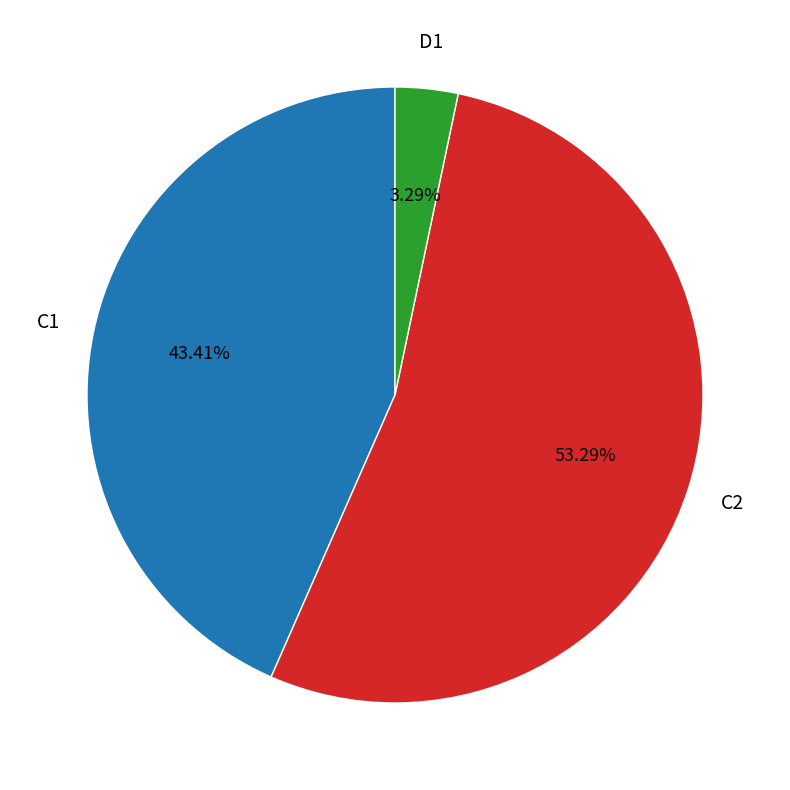

Is there a majority slice in this chart?

Yes